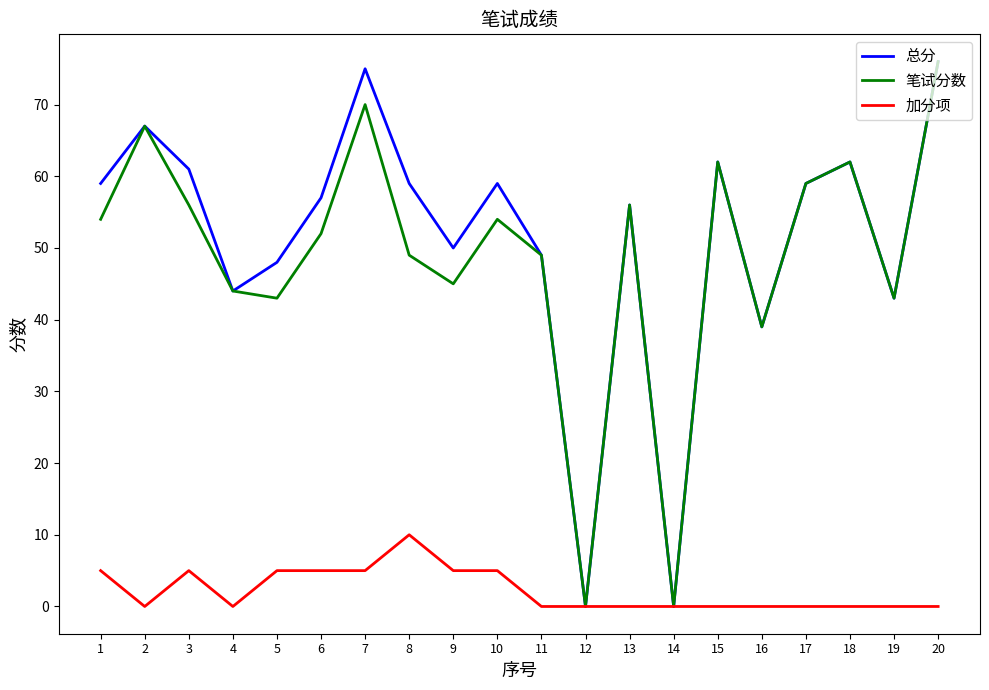

Is the value of 总分 at 16 greater than the value of 加分项 at 6?

Yes